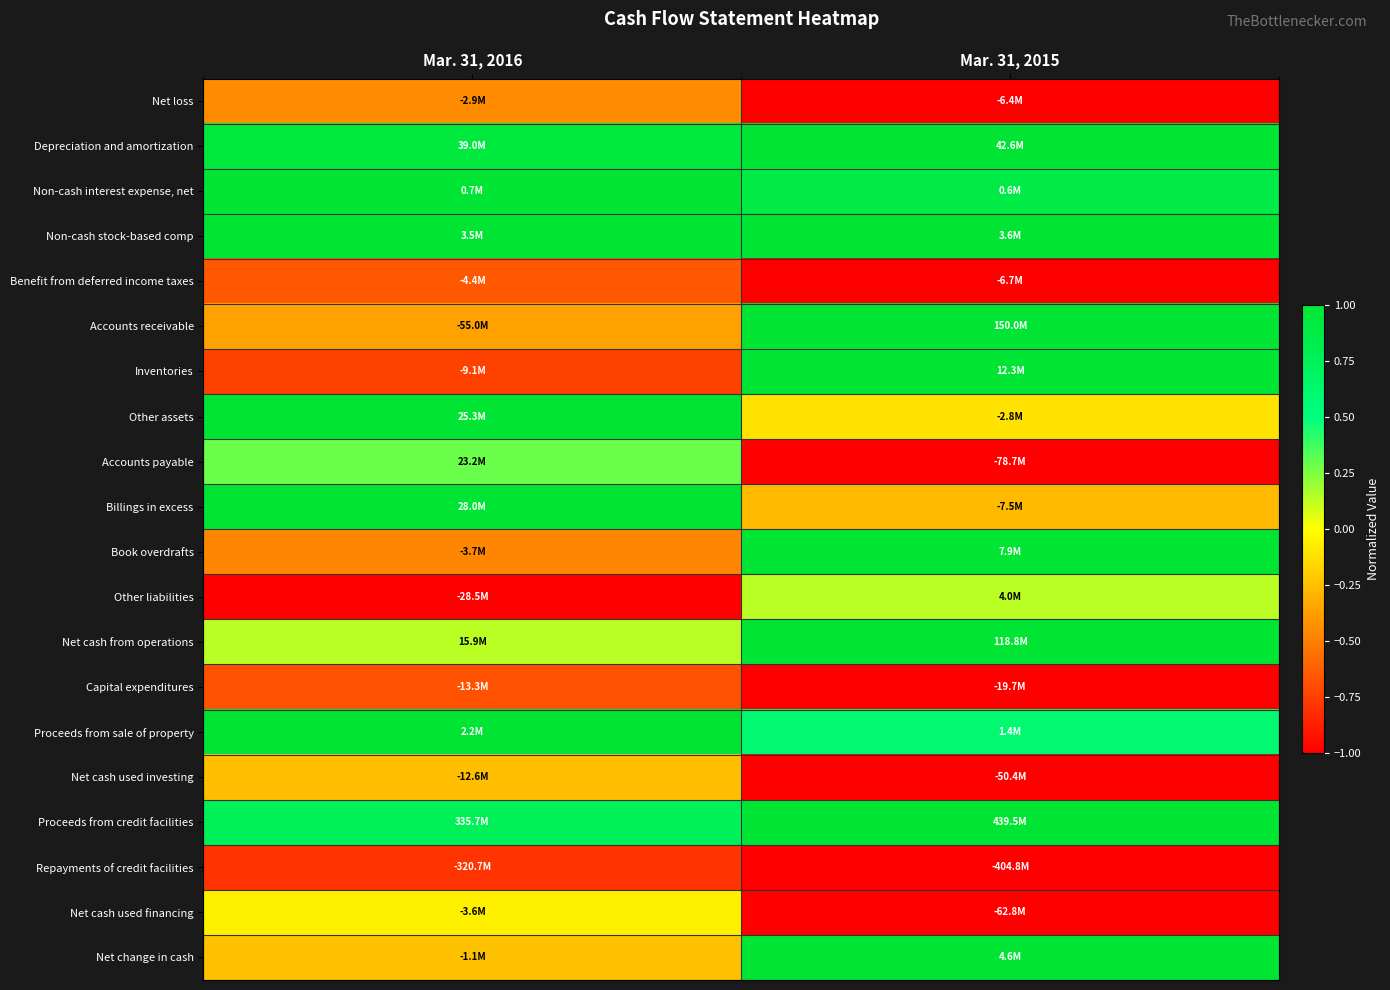

What is the total value across all series at Mar. 31, 2016?

1.4